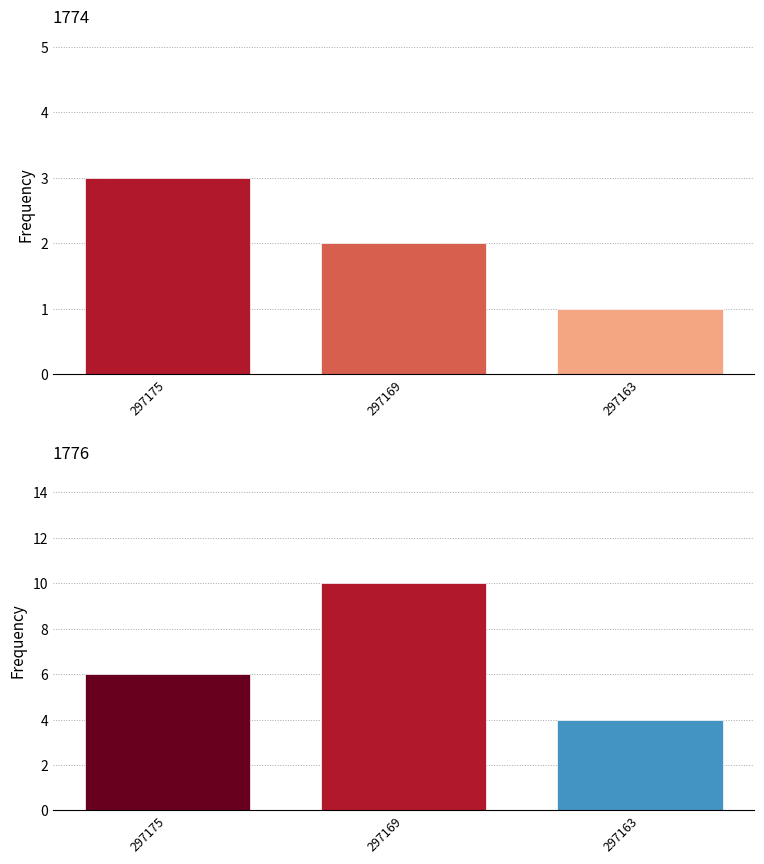

How many data points in pageorder are above 2?

1